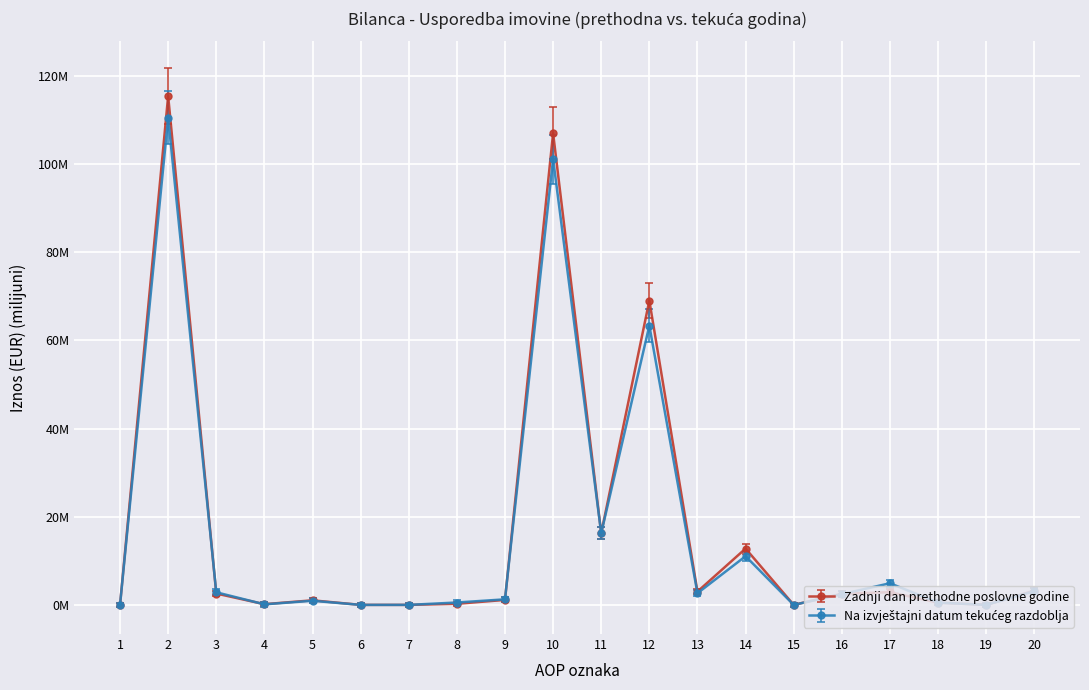

Is it true that Zadnji dan prethodne poslovne godine equals 0.0 at 6?

True